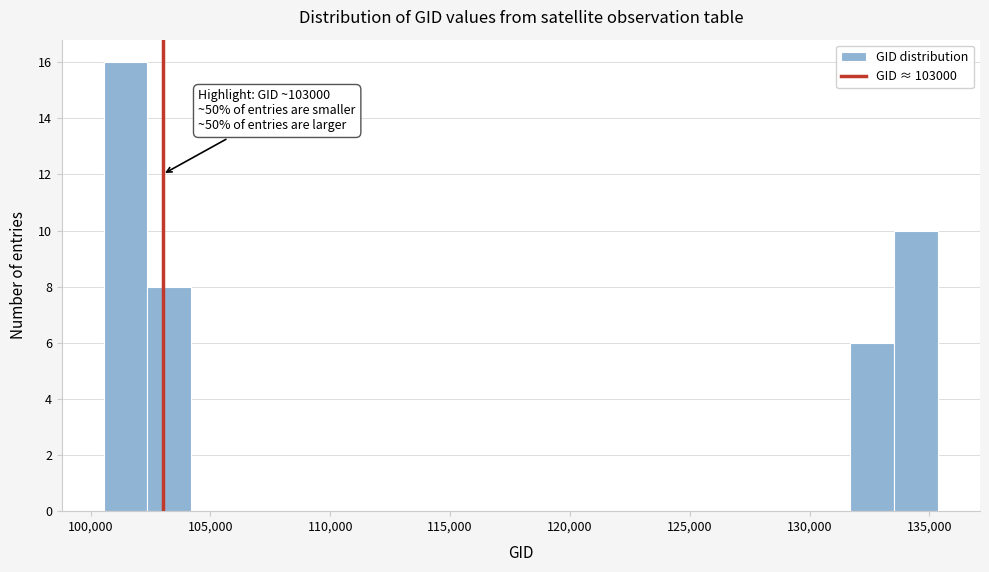

Read against the x-axis, roughly where is the centre of the tallest bar?

101500